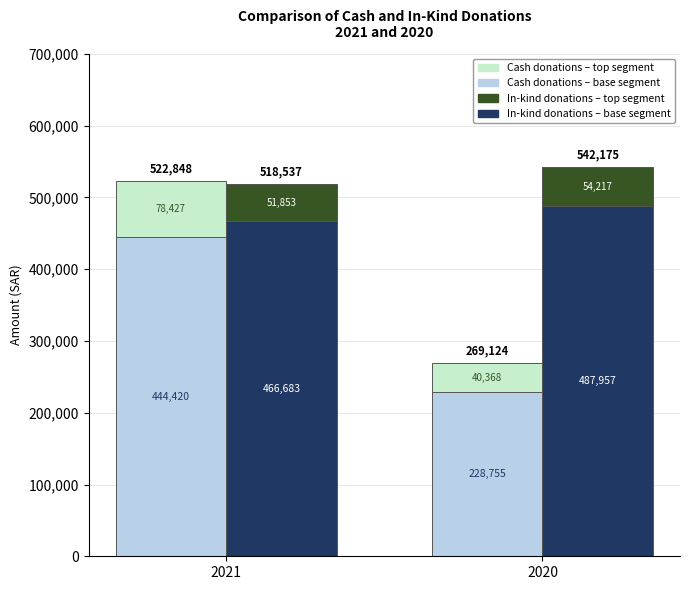

At which label does Cash Donations Top first exceed 78427?

2021